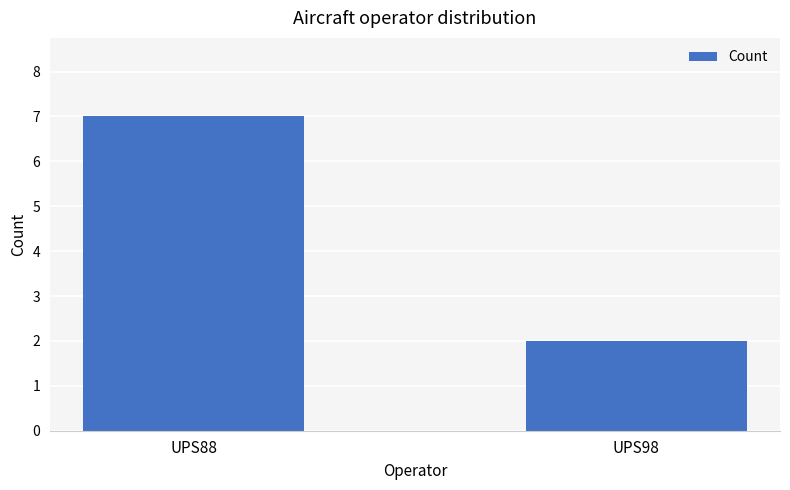

How many data points are less than 7?

1